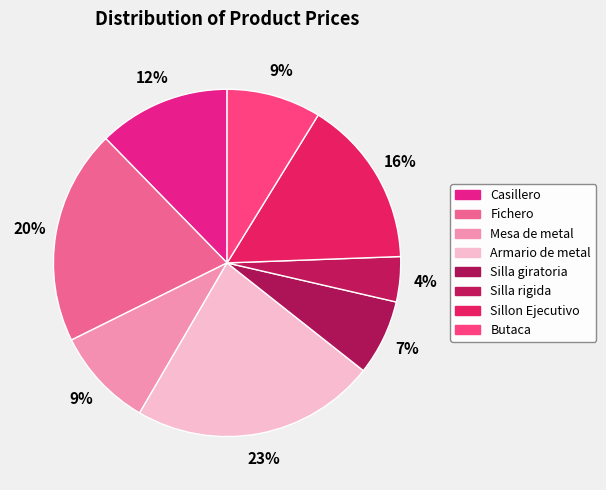

To the nearest percent, what is the difference between the Fichero and Silla giratoria slice percentages?

13%